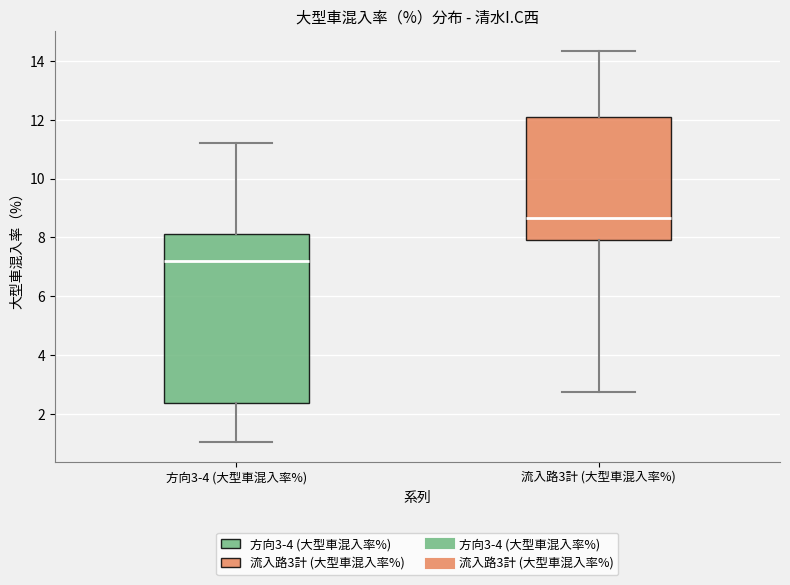

Where is the upper edge of the box for 方向3-4 (大型車混入率%) on the y-axis? The values are not printed on the chart, so give them approximately, as read against the axis.

8.2